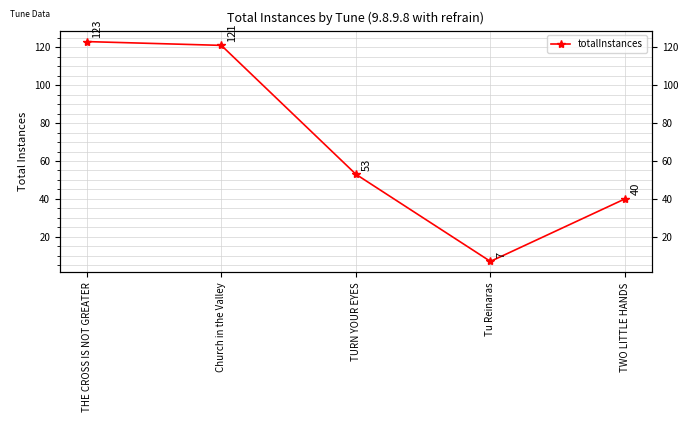

Rank the categories by value from lowest to highest.

Tu Reinaras, TWO LITTLE HANDS, TURN YOUR EYES, Church in the Valley, THE CROSS IS NOT GREATER